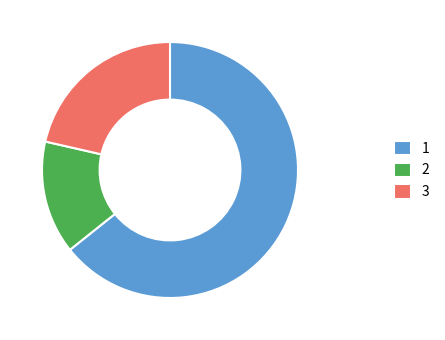

Do 2 and 1 together represent more than half of the pie?

Yes